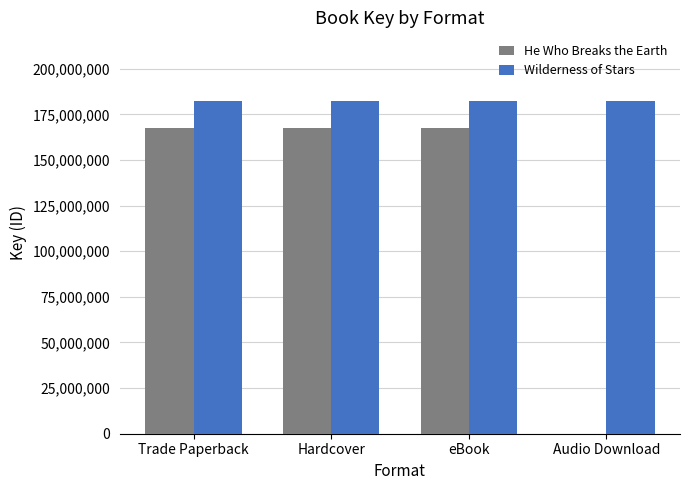

What is the label of the 3rd bar from the right?

Hardcover